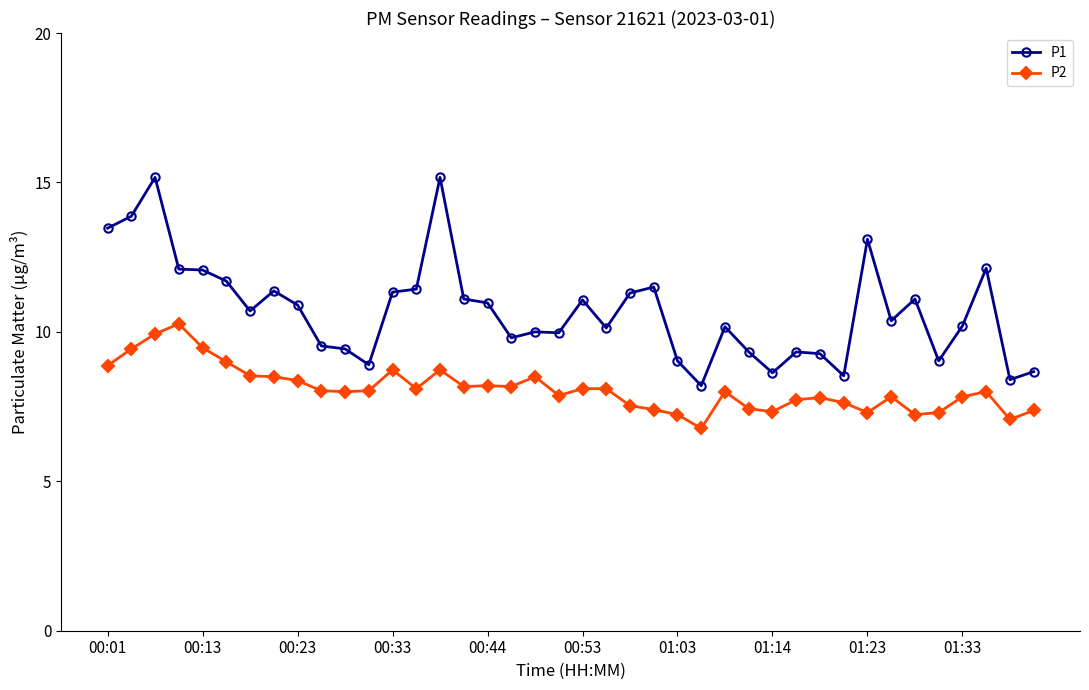

True or false: P2 has more than 1 interior local peaks.

True